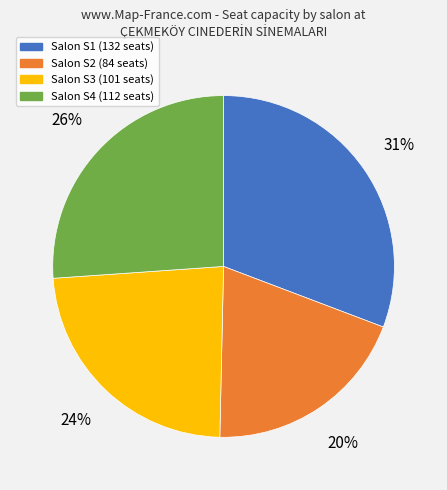

To the nearest percent, what is the difference between the largest and smallest slice percentages?

11%